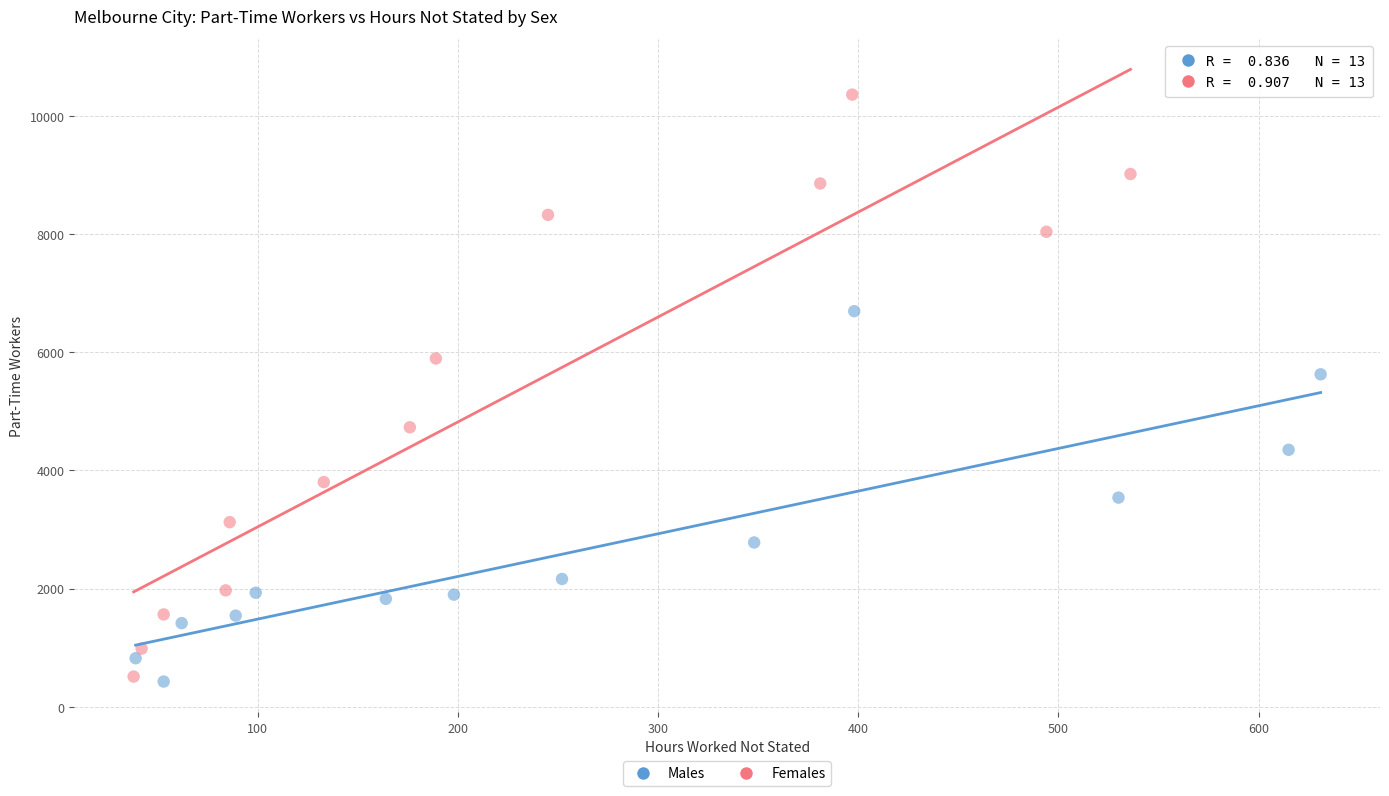

What are all the series names shown in the legend?

Males, Females